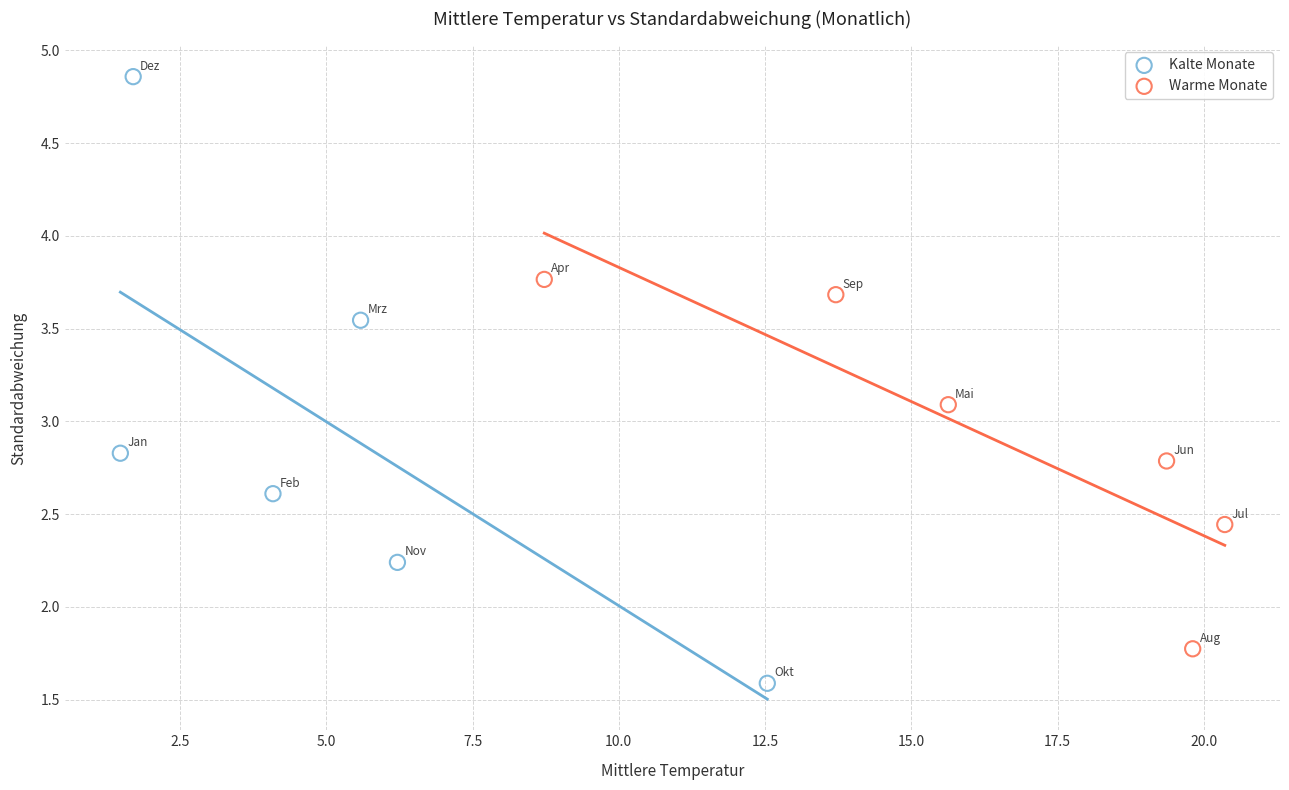

Which series has the widest spread of Y values?

Kalte Monate